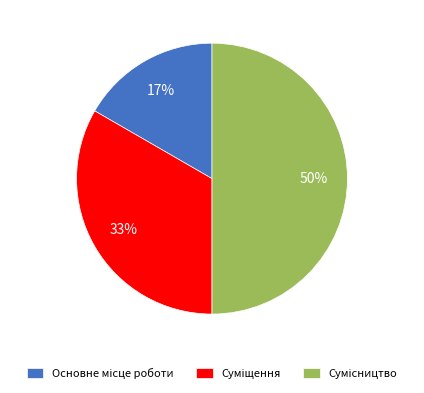

To the nearest percent, what is the difference between the largest and smallest slice percentages?

33%